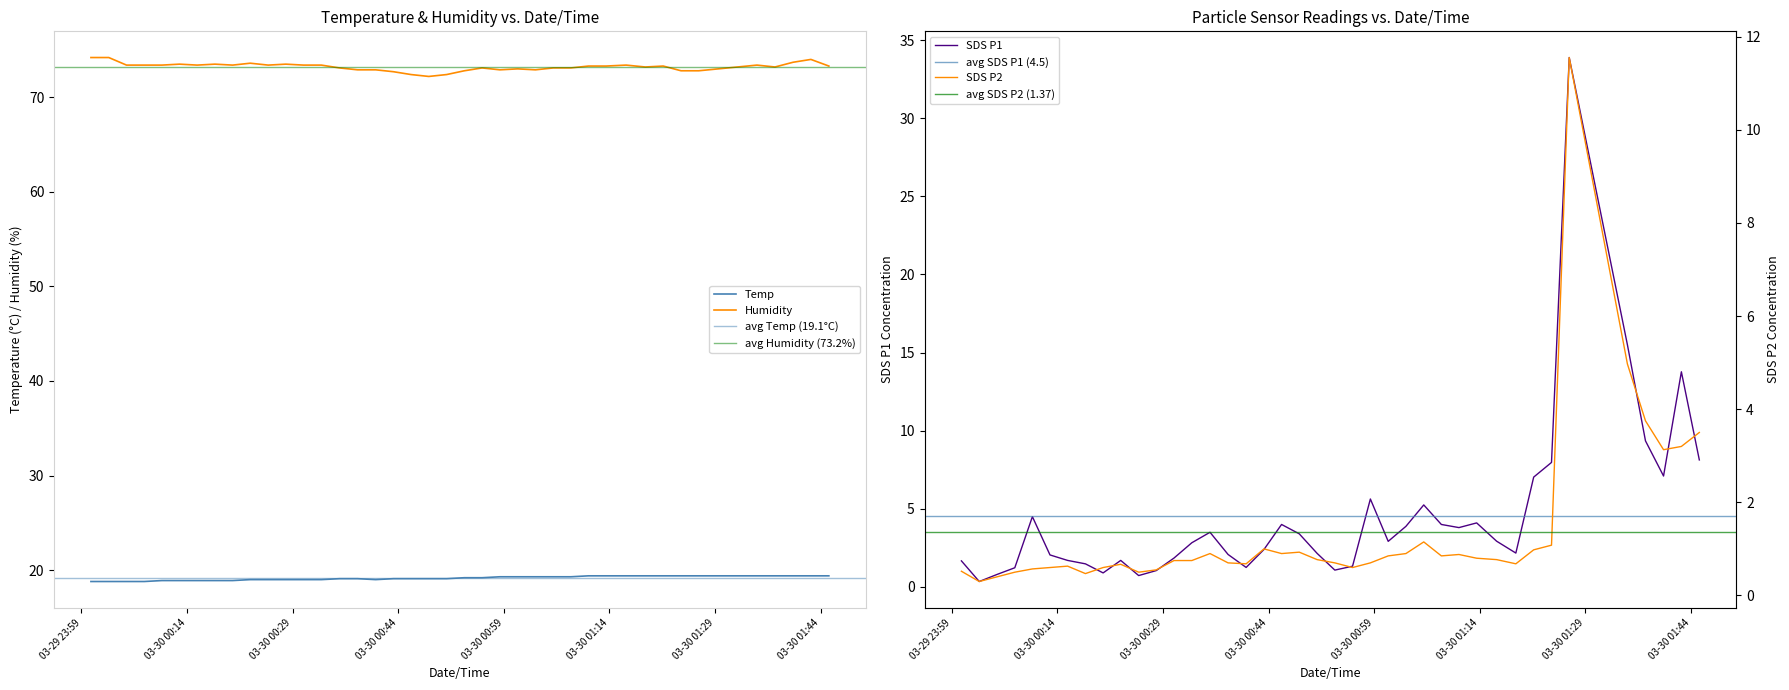

Between which two adjacent categories do SDS_P1 and Temp first intersect?

2022/03/30 01:24:11 and 2022/03/30 01:26:42